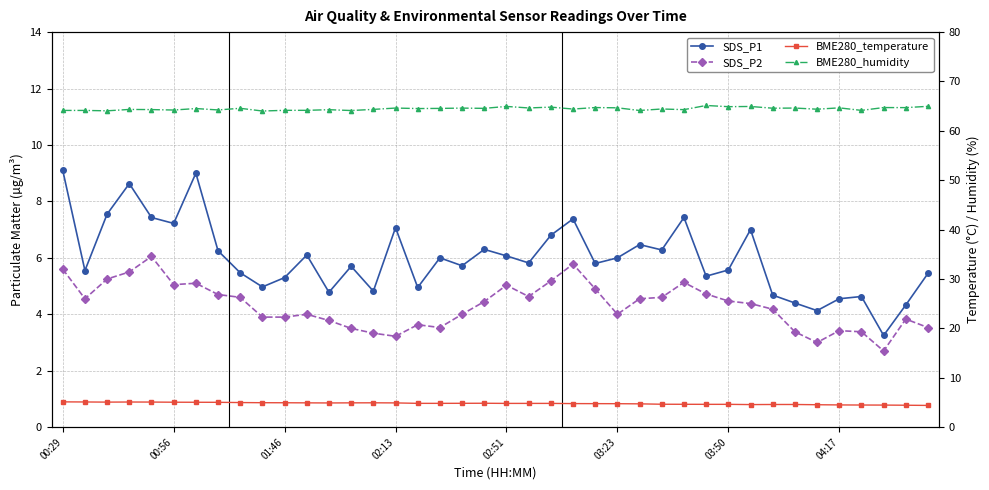

True or false: BME280_humidity and BME280_temperature cross at least once.

False